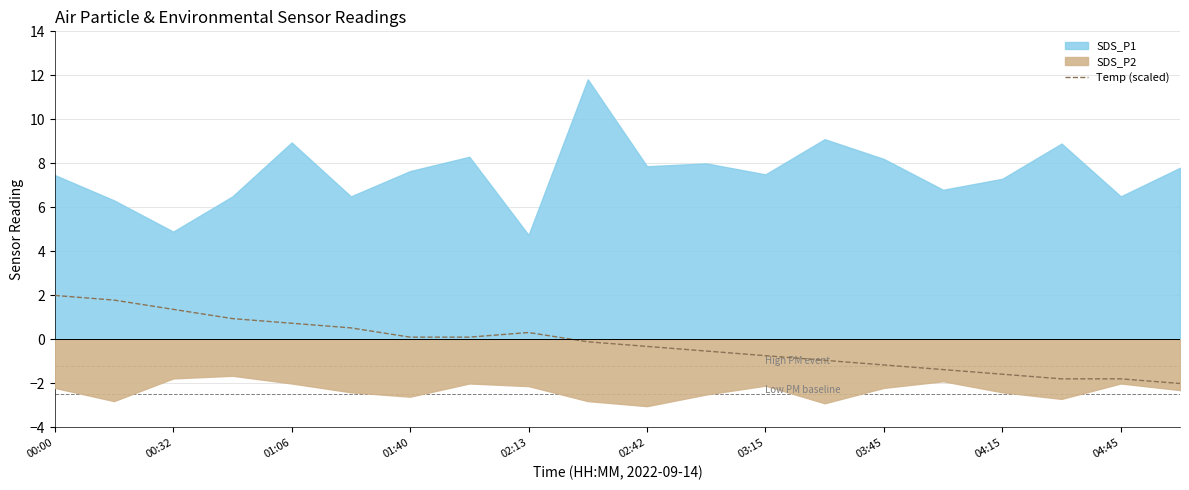

How many points are higher than both their immediate neighbors (excluding endpoints)?

1